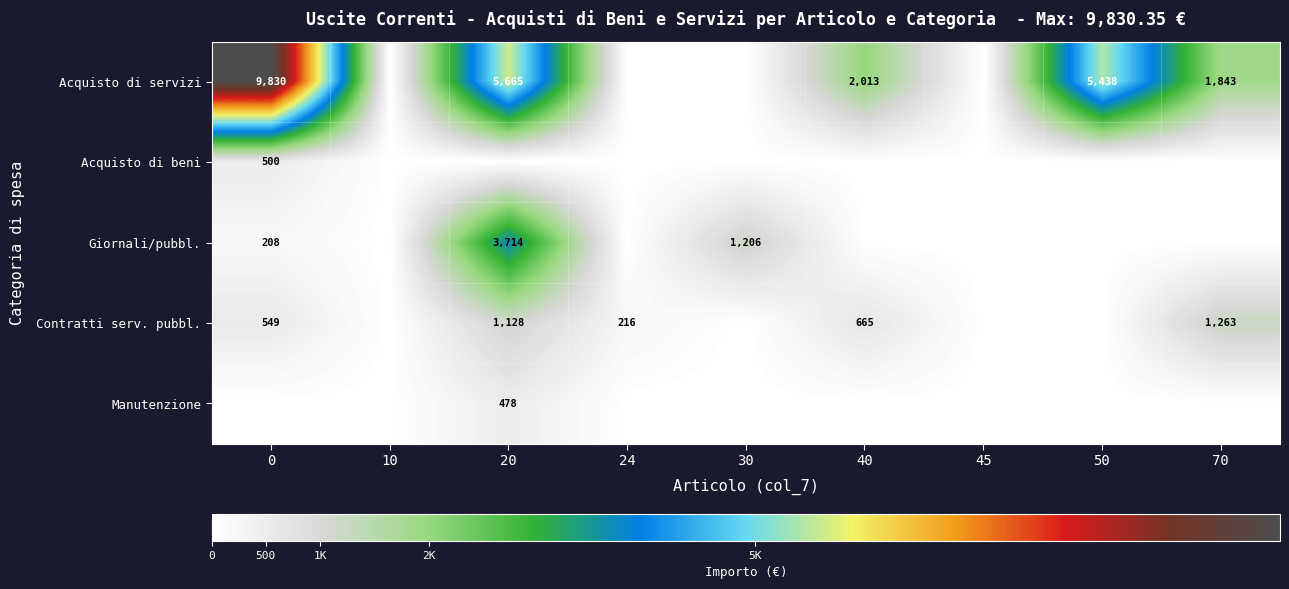

True or false: Giornali/pubbl. has a value of 2008.0 at 30.

False